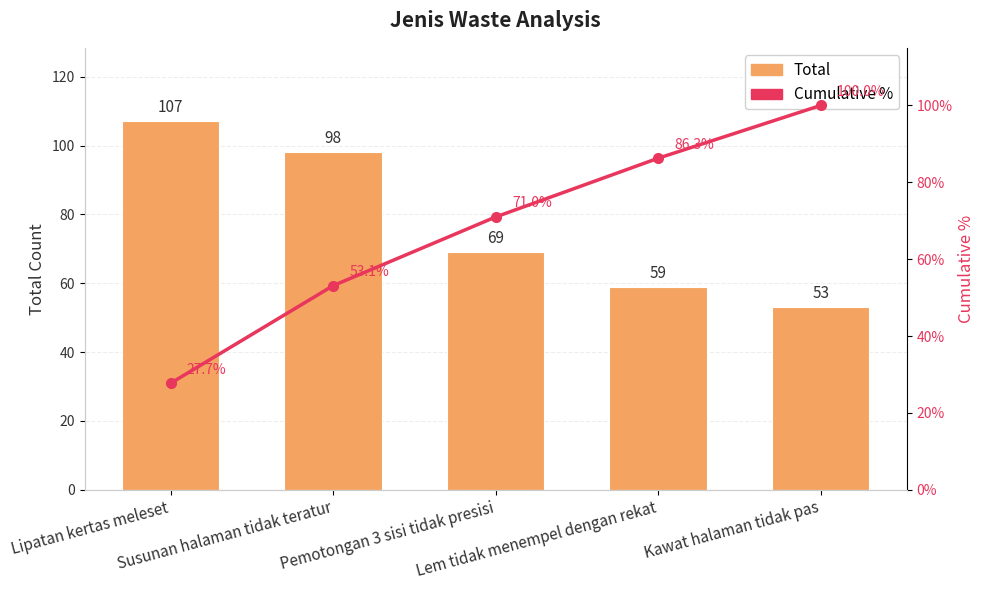

Between Kawat halaman tidak pas and Lipatan kertas meleset, which is larger?

Lipatan kertas meleset